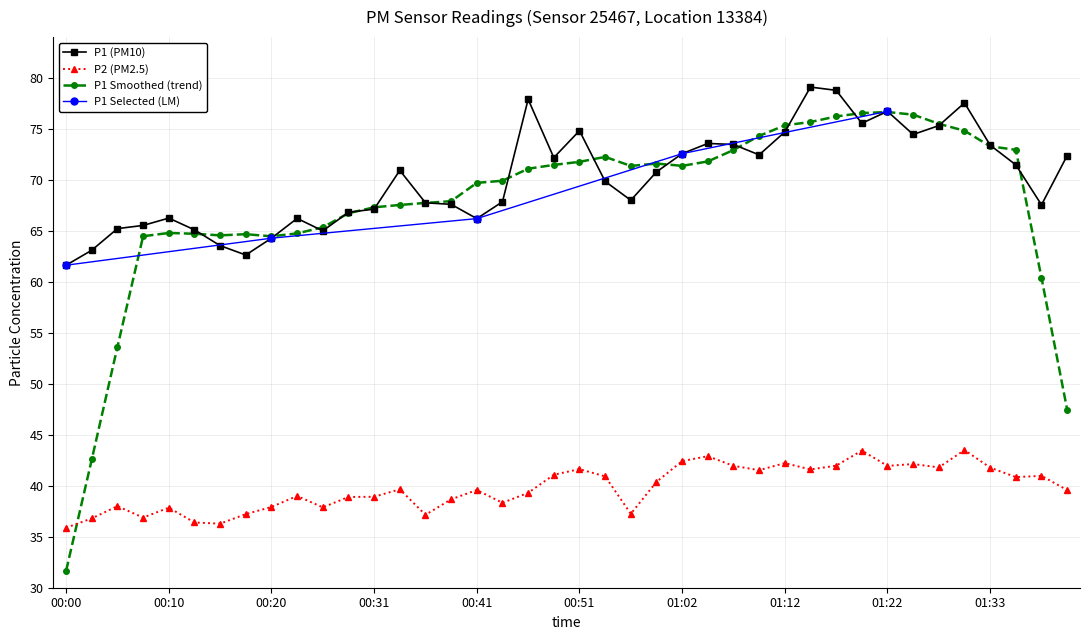

What is the value of the P1 point at the 18th from the left?

67.8